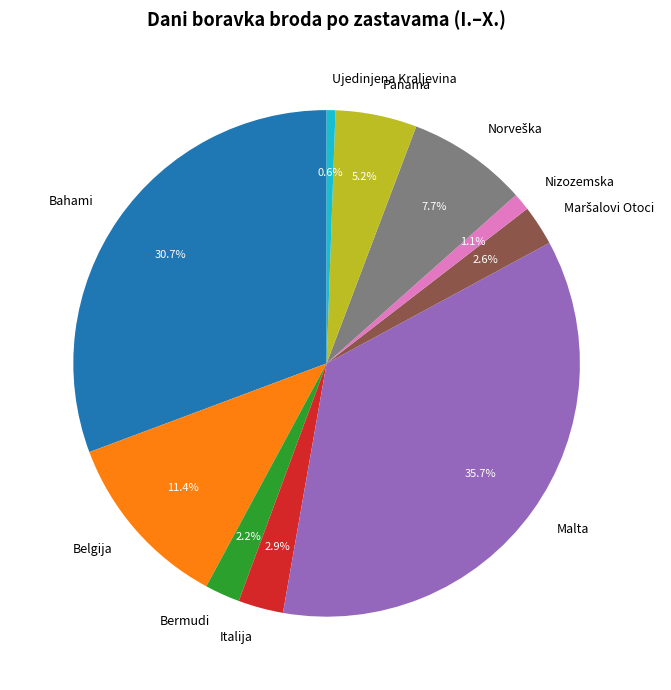

What percentage do Ujedinjena Kraljevina and Bermudi together represent?

2.8%